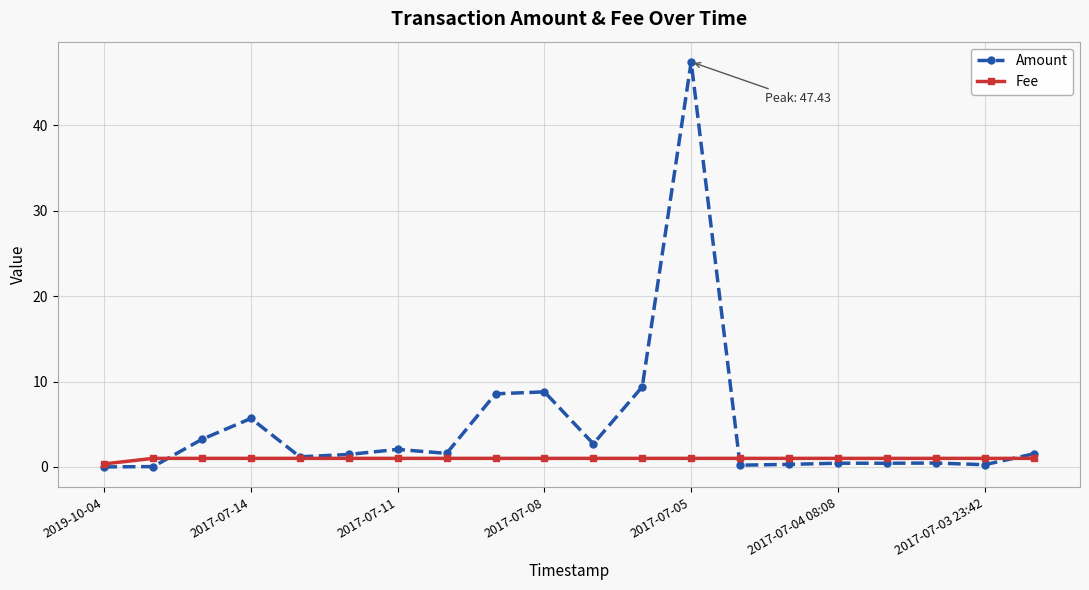

Which series has the largest total across all categories?

Amount